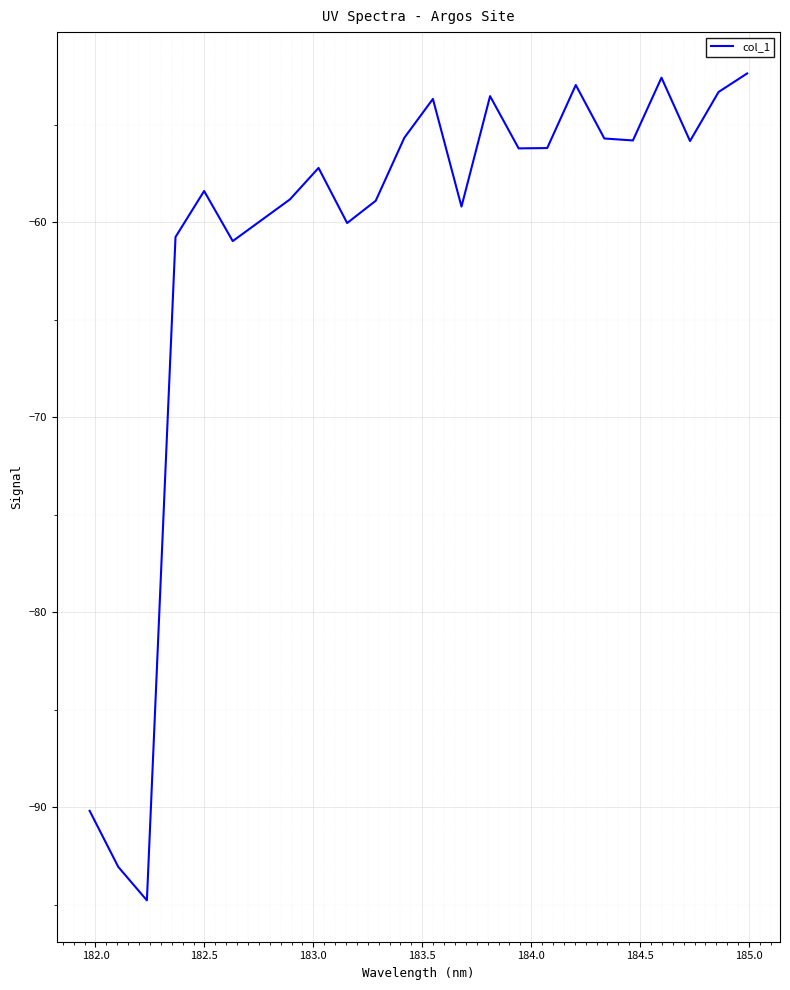

What is the greatest value displayed?

-52.4